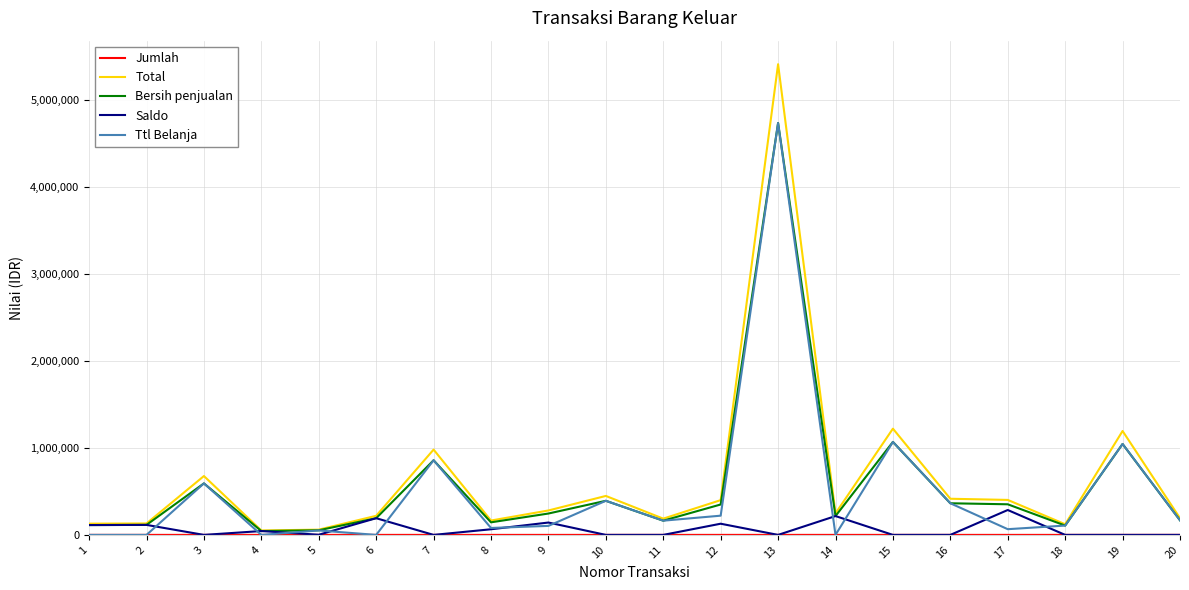

Which series changed the most between 7 and 16?

Total